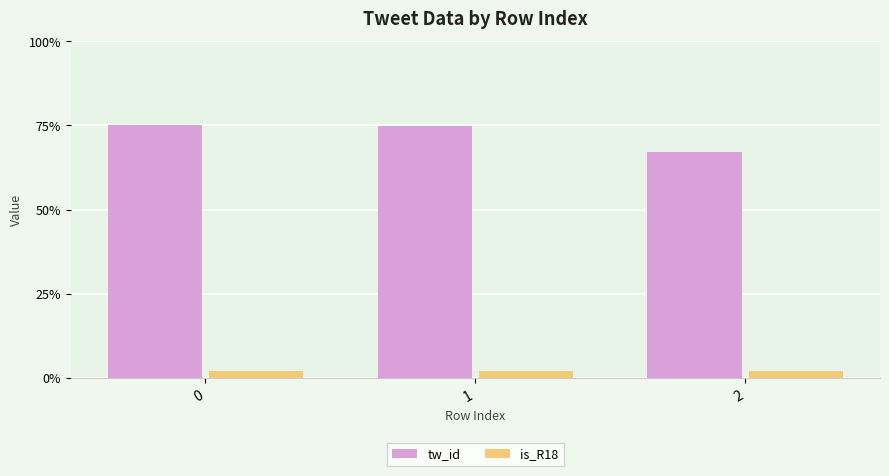

What is the average value of the tw_id series?

72.3